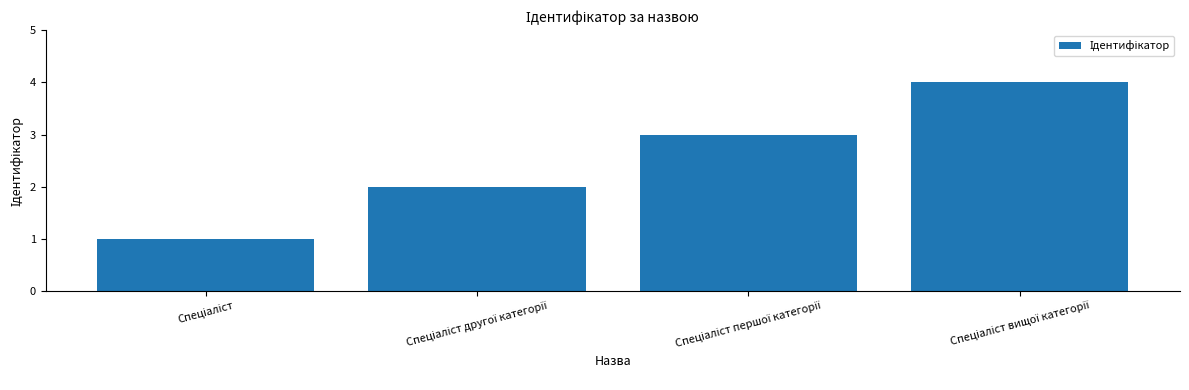

Count the values in the range 2 to 4.

3